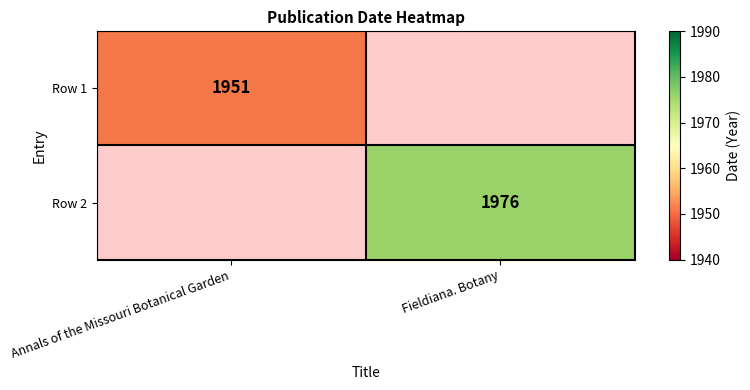

How many distinct data groups are displayed?

2